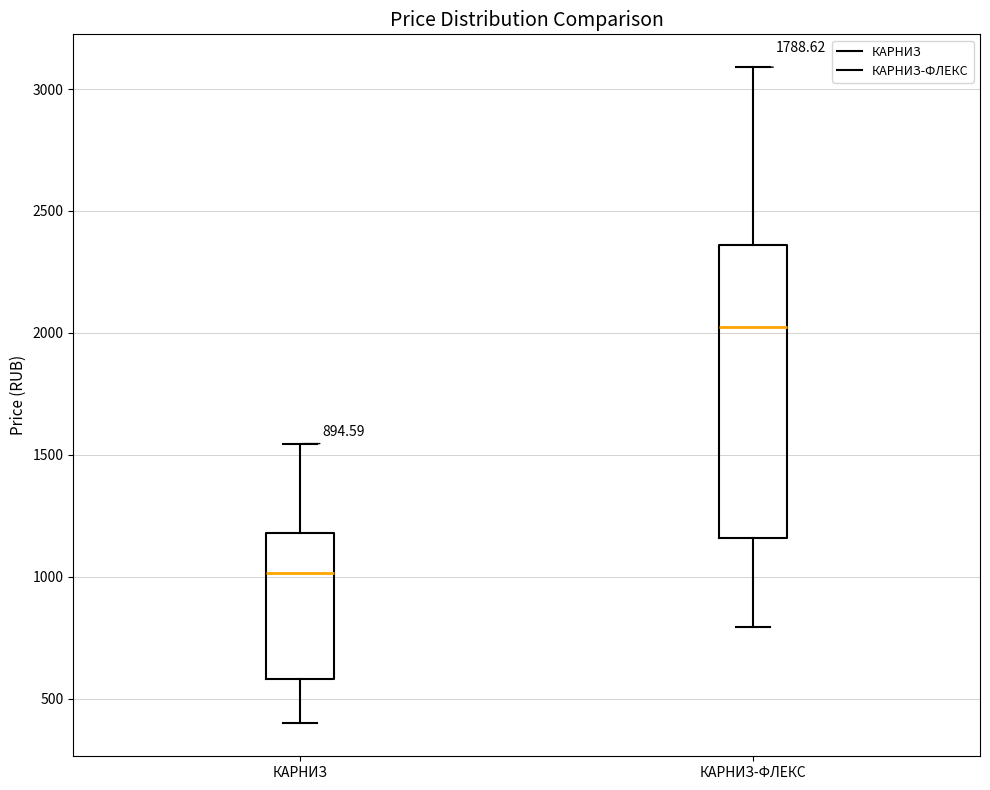

Comparing the boxes themselves (not the whiskers), which one is the tallest?

КАРНИЗ-ФЛЕКС